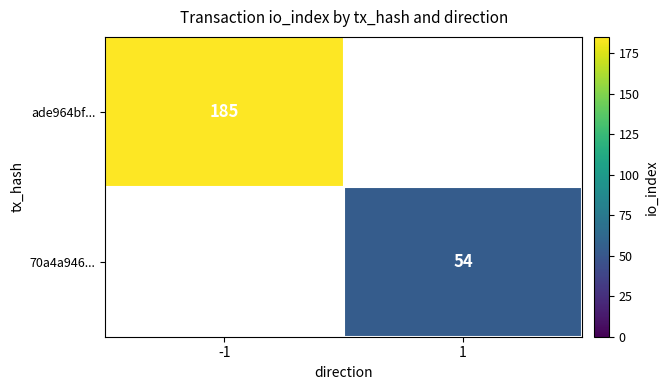

Is it true that 70a4a946... equals 32 at 1?

False